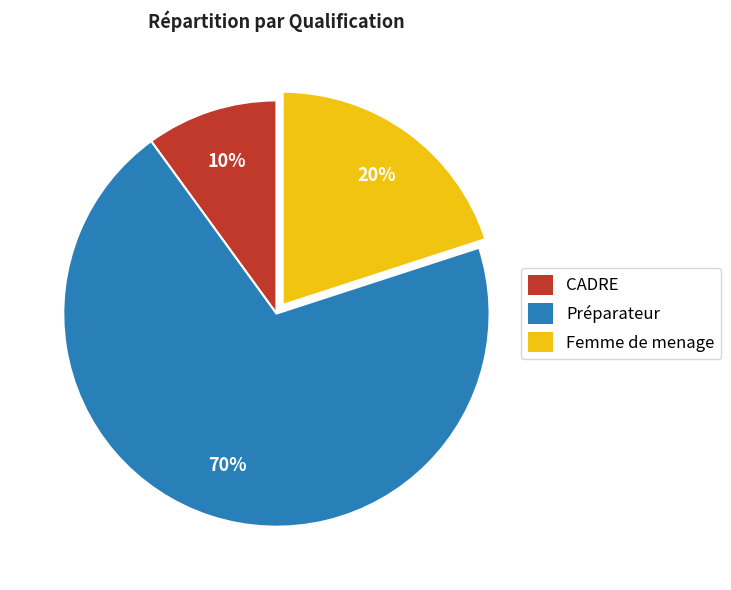

Approximately how many times larger is the value at Femme de menage compared to Préparateur?

0.3